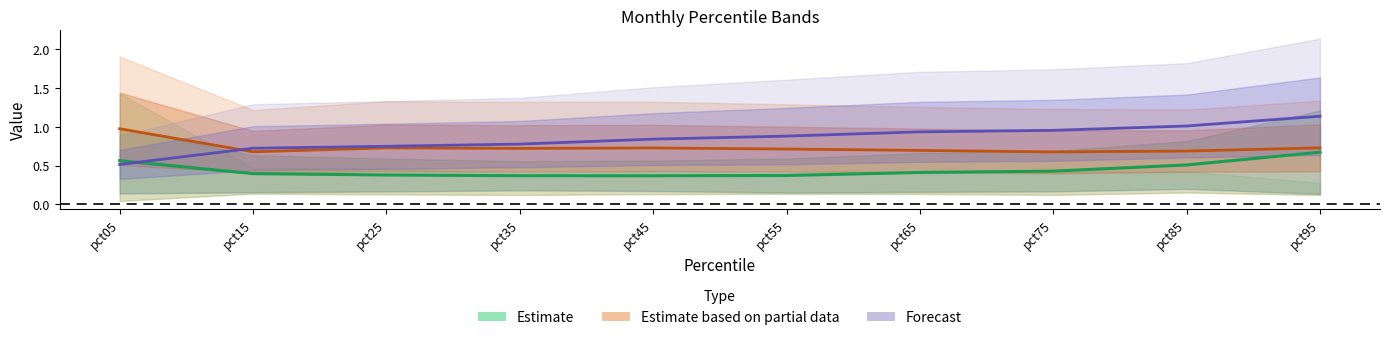

Count the number of data series in this chart.

3